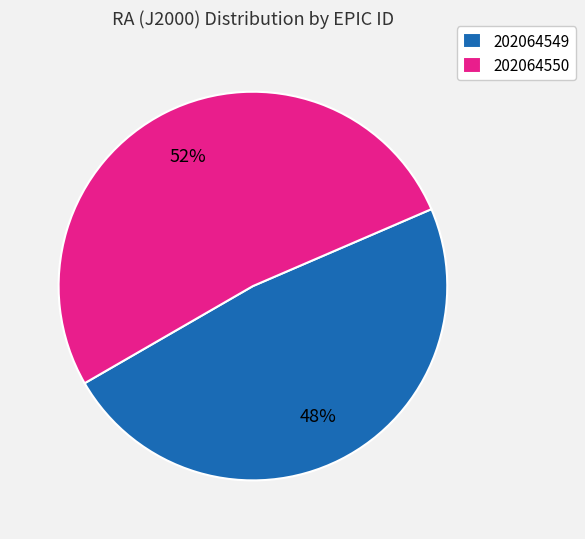

To the nearest percent, what is the average slice percentage?

50%